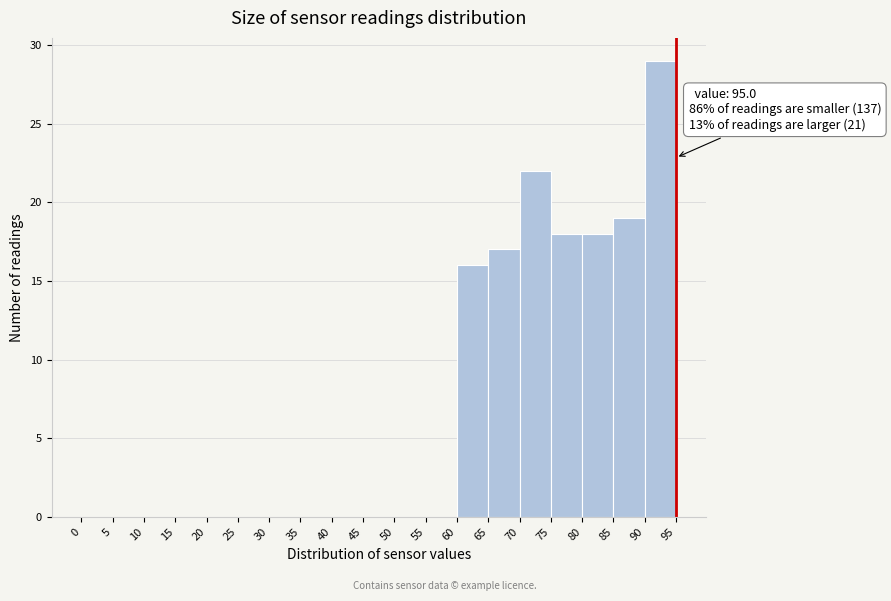

Over which range of the x-axis is the bar tallest?

90 to 95